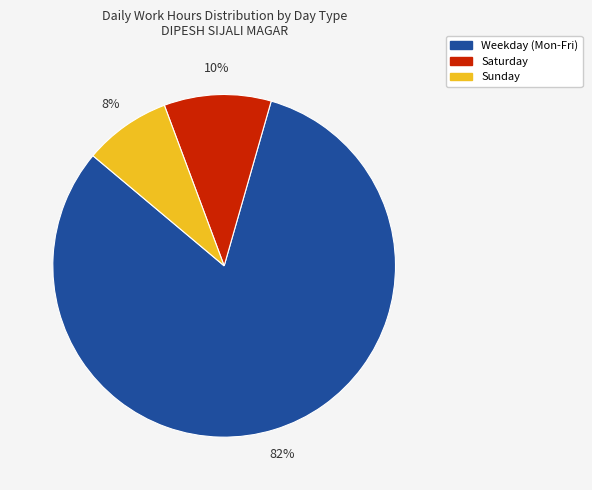

Does any single category account for the majority?

Yes